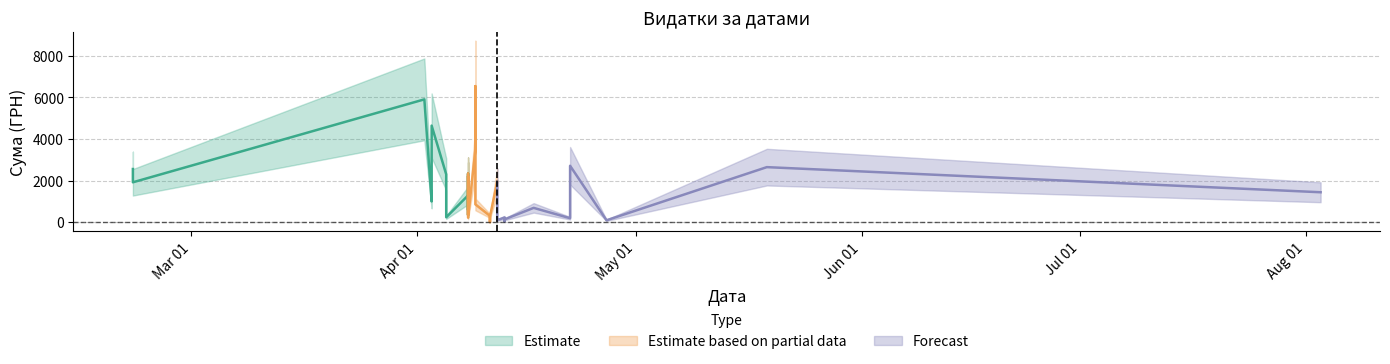

How many positive values does the upper series have?

38